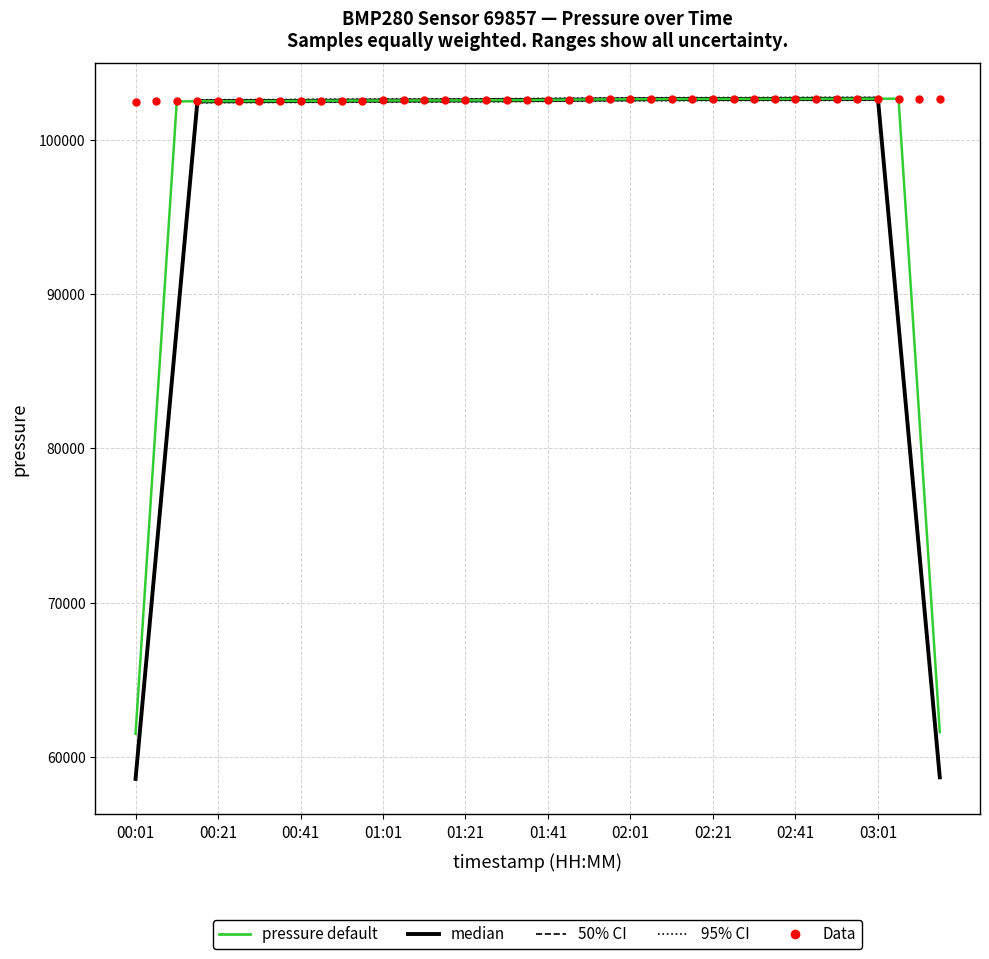

What are all the series names shown in the legend?

95% CI, 50% CI, median, pressure default, Data